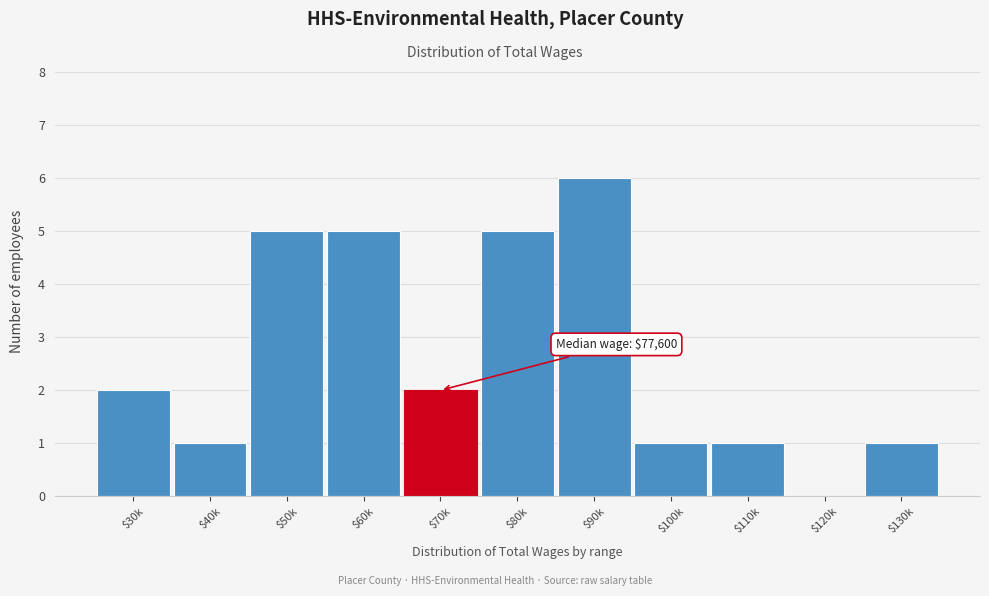

What is the sum of all values?

29